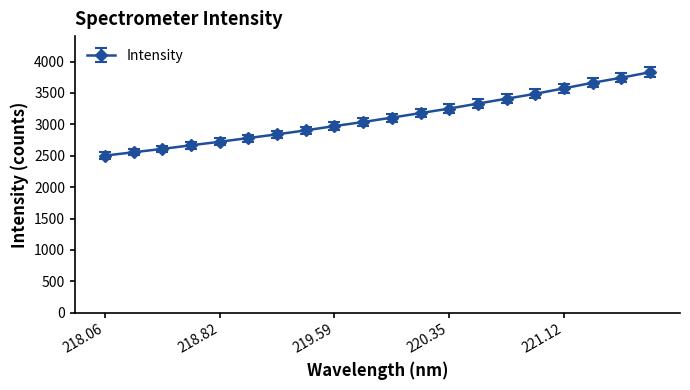

What is the minimum value shown in the chart?

2501.9